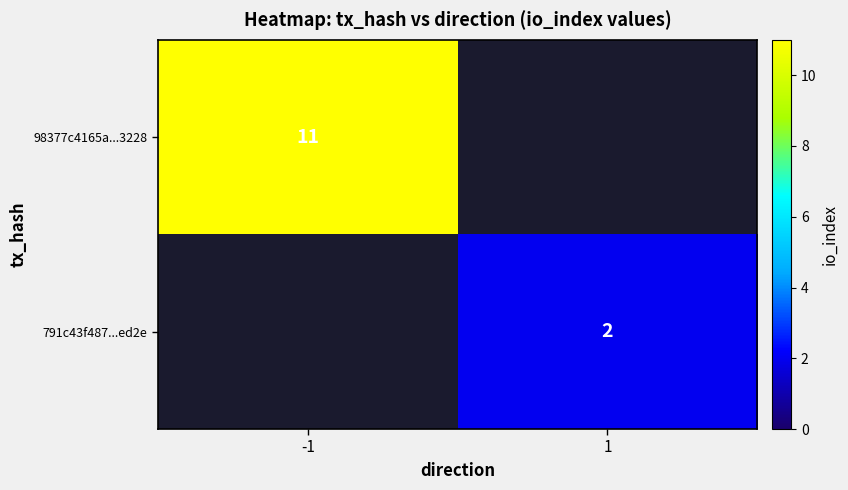

Count the number of data series in this chart.

2